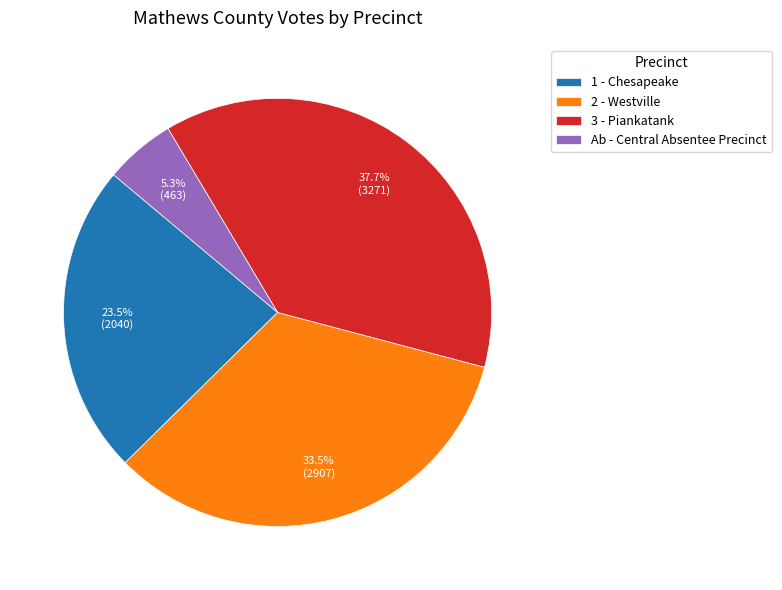

Approximately how many times larger is the value at 3 - Piankatank compared to Ab - Central Absentee Precinct?

7.1